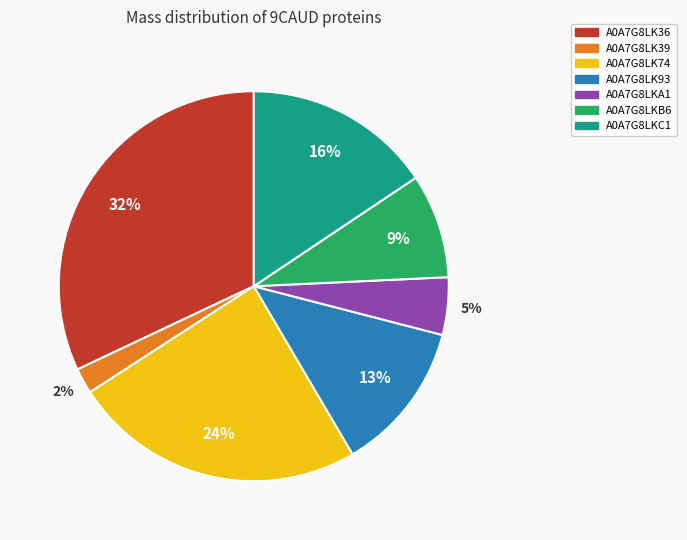

To the nearest percent, what is the combined percentage of A0A7G8LK39 and A0A7G8LK36?

34%